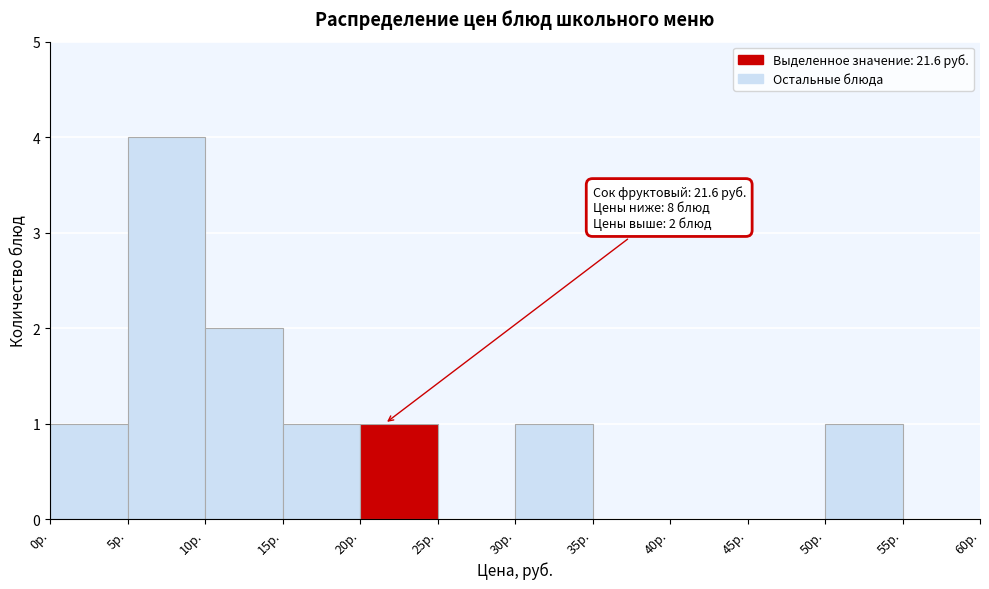

Over which range of the x-axis is the bar tallest?

5 to 10